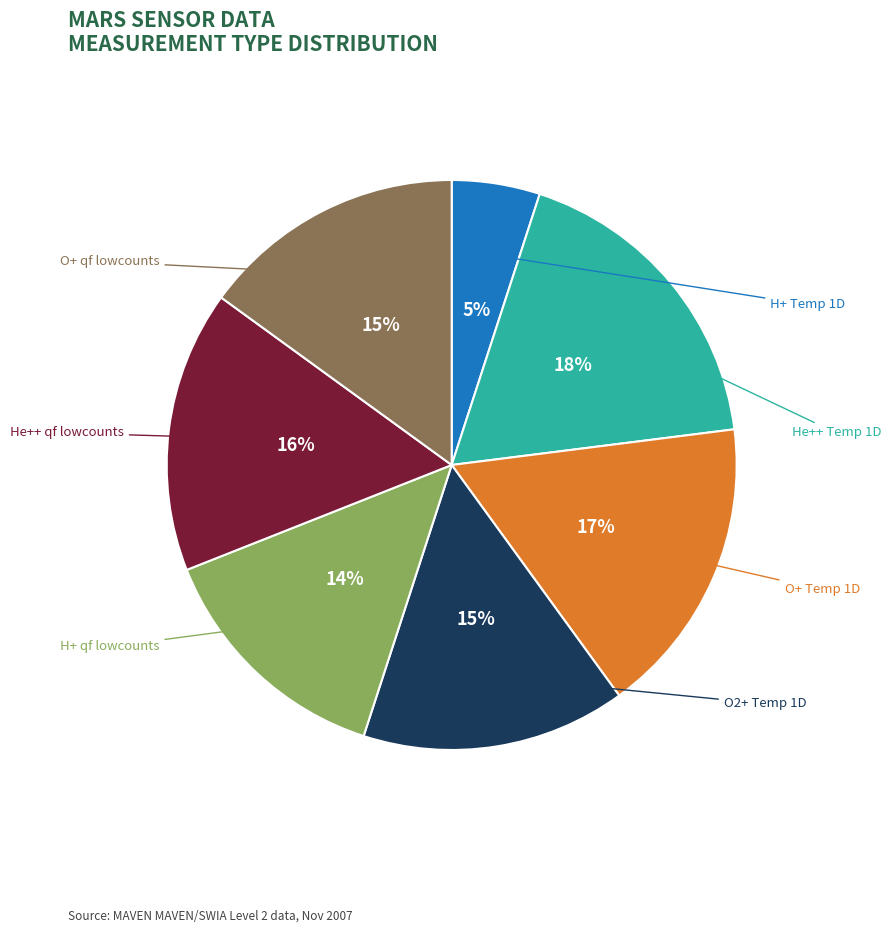

Is there any slice that represents more than half of the pie?

No